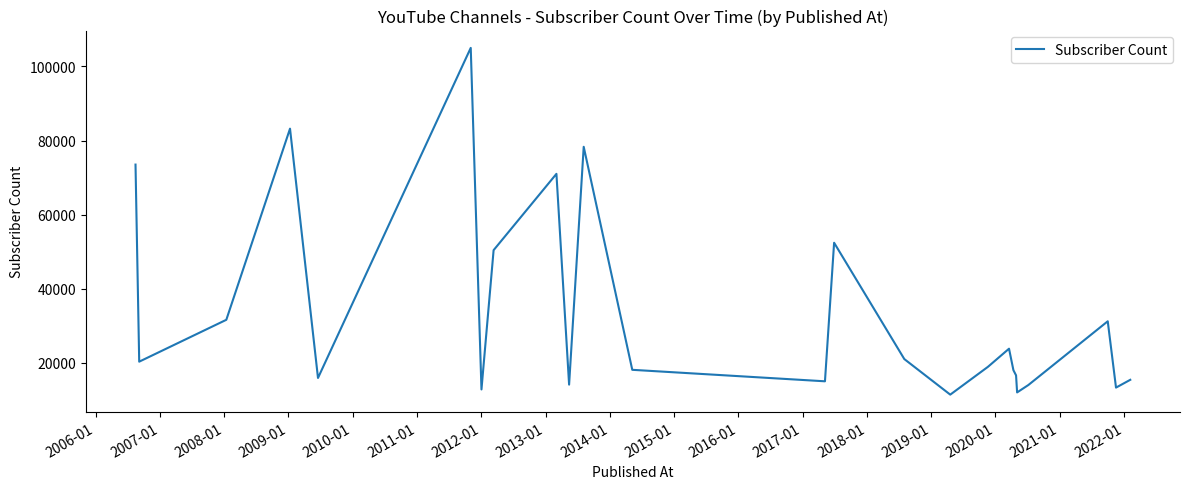

What is the greatest value displayed?

105000